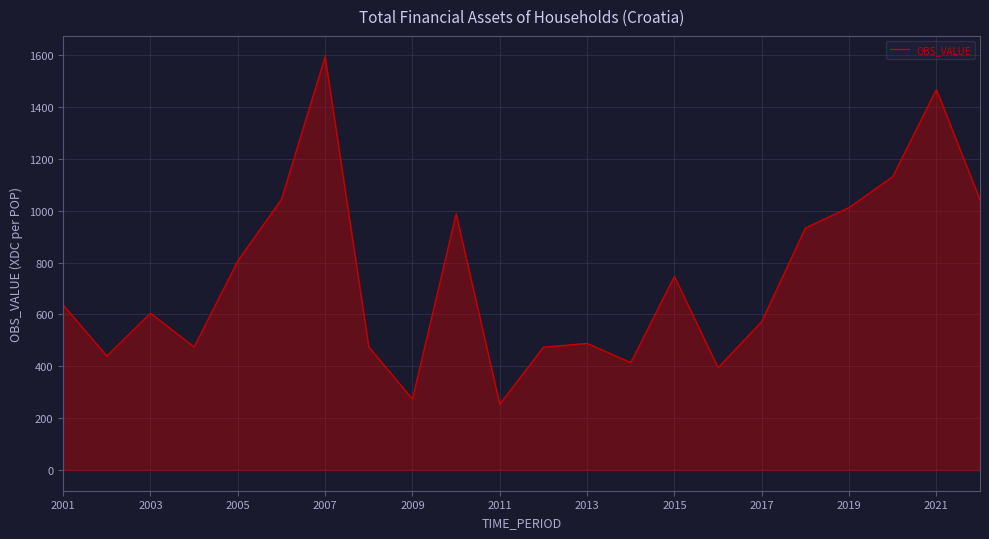

What is the greatest value displayed?

1594.7